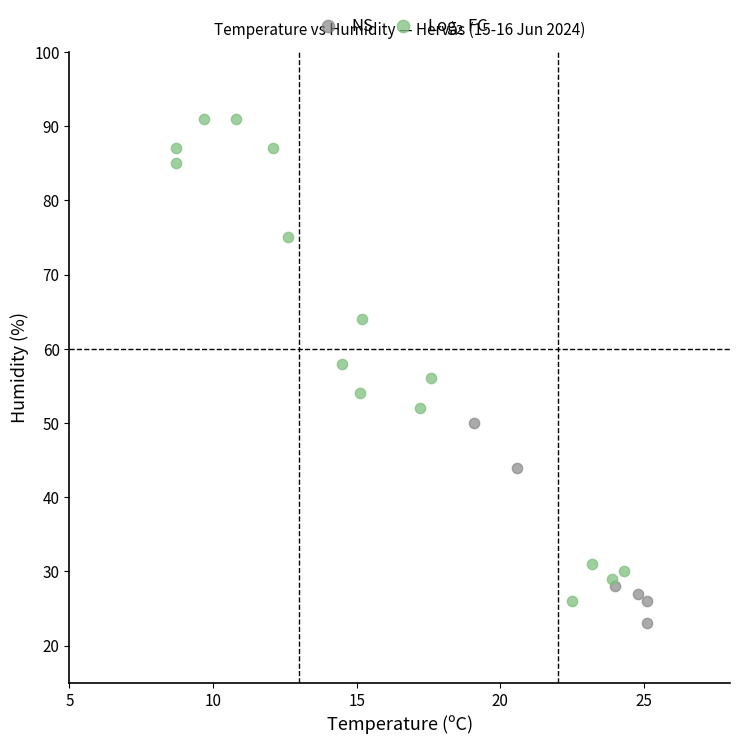

Which series contains the highest Y value?

Log$_2$ FC